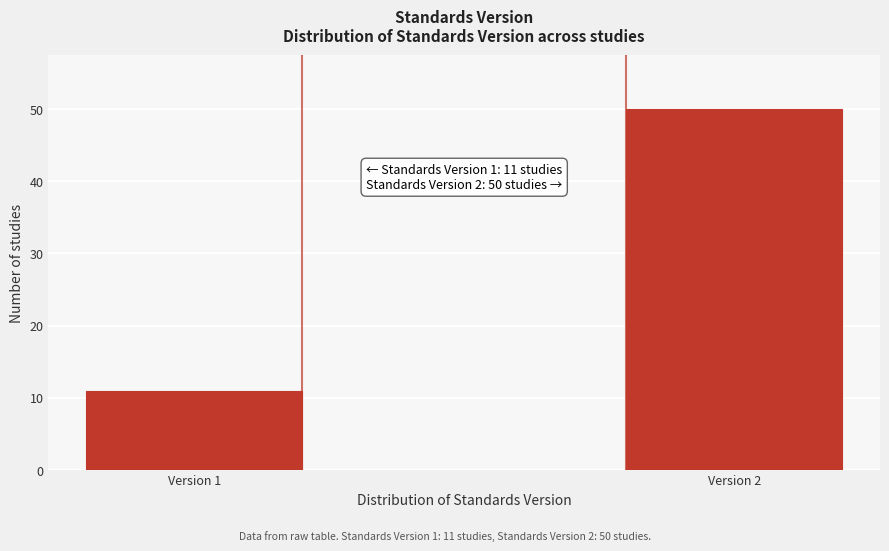

Reading left to right, list all the values displayed in this chart.

Version 1=11	Version 2=50